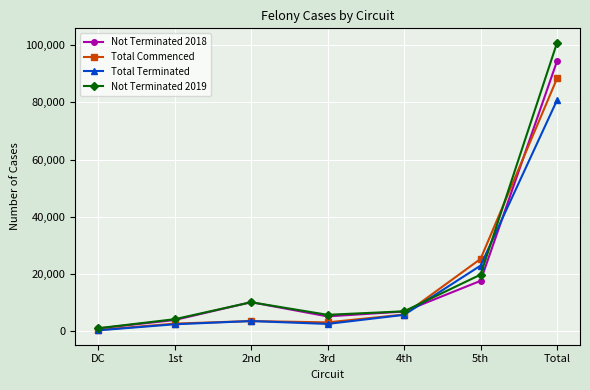

At which category does Total Terminated reach its first local peak?

2nd